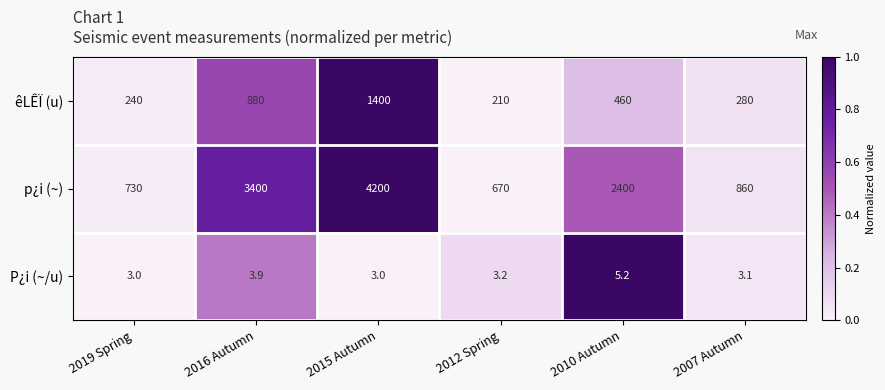

Count the number of categories in the chart.

6